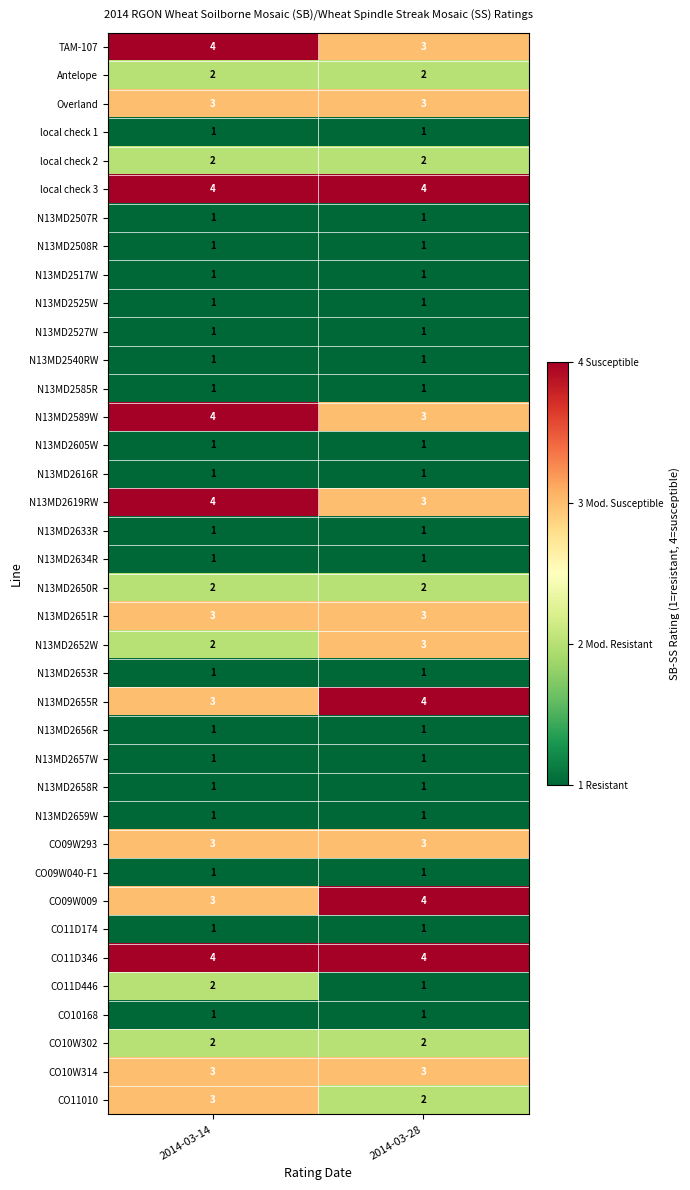

What is the greatest value displayed?

4